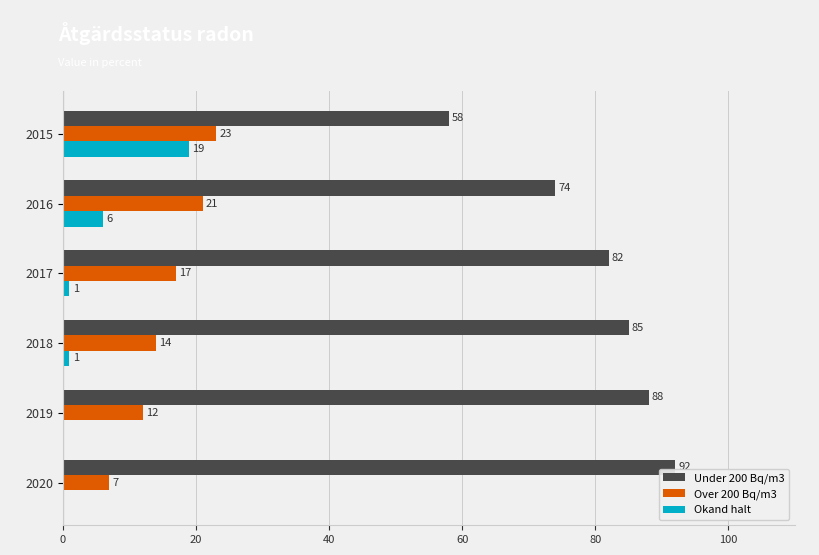

What is the greatest value displayed?

92